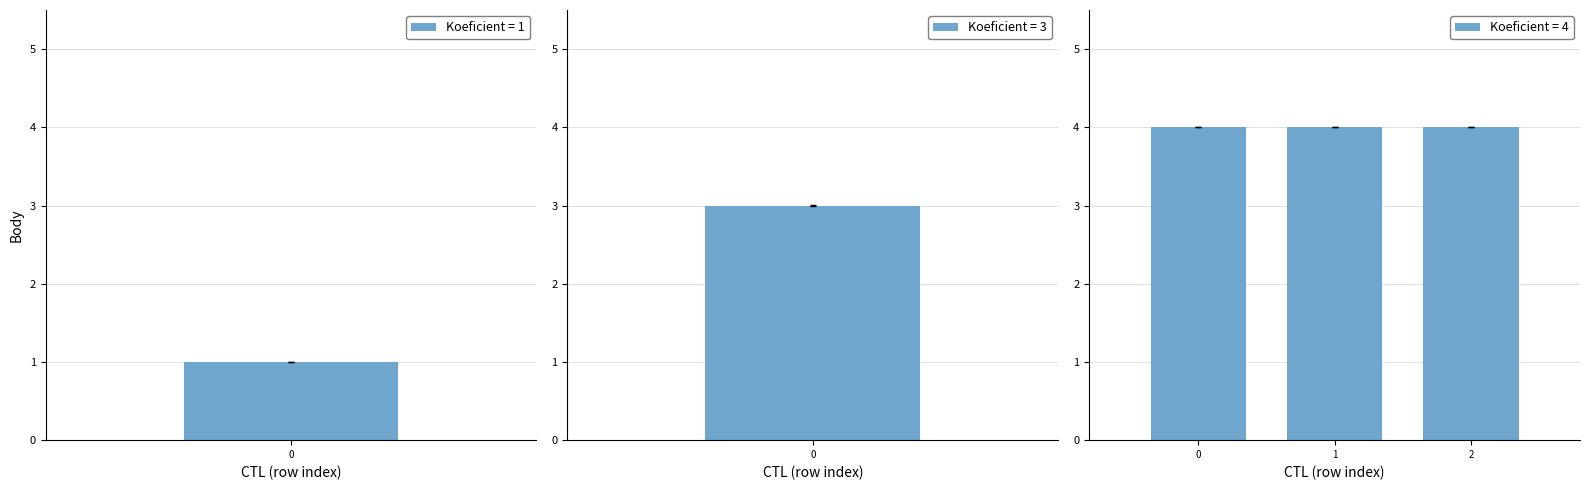

What is the value of the 2nd bar from the left?

3